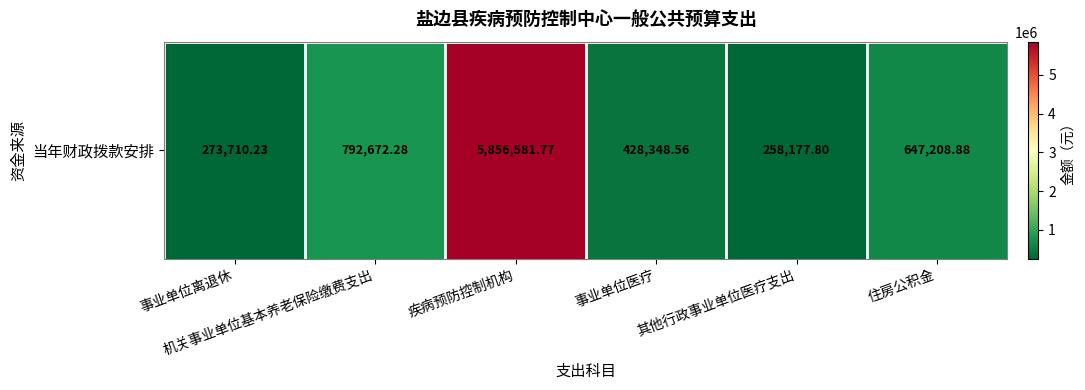

At which label does the data first exceed 647208?

机关事业单位基本养老保险缴费支出